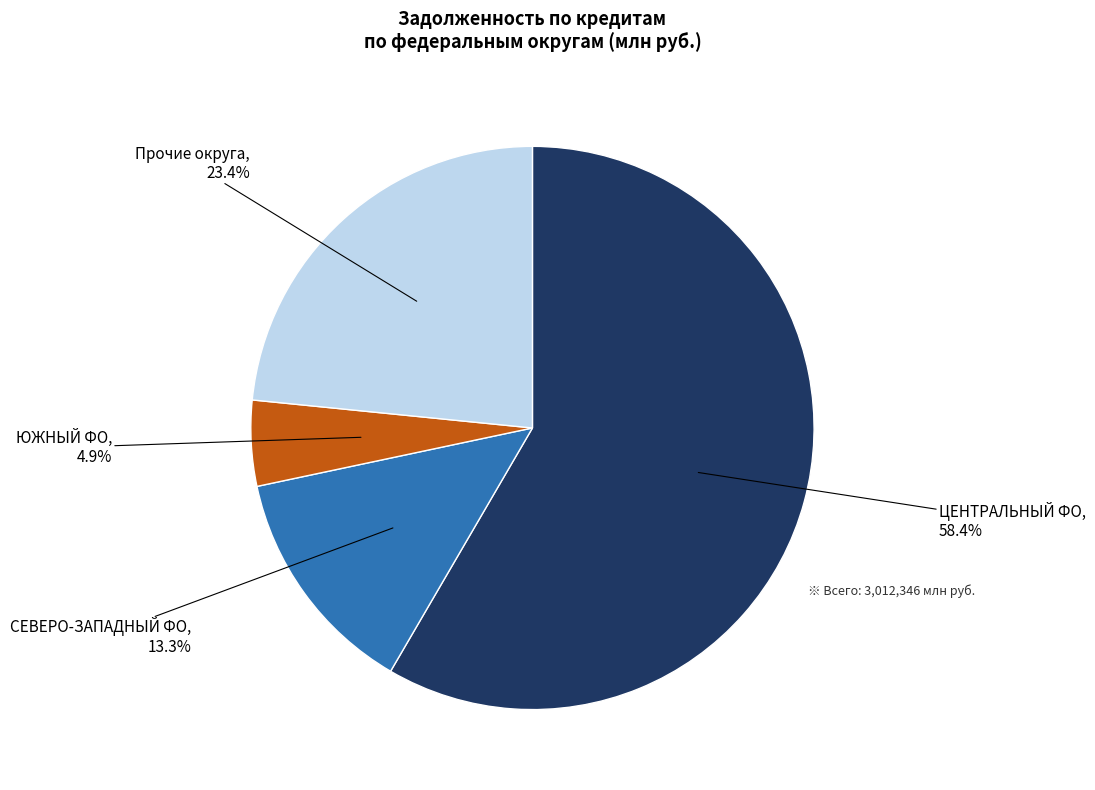

Is there a majority slice in this chart?

Yes